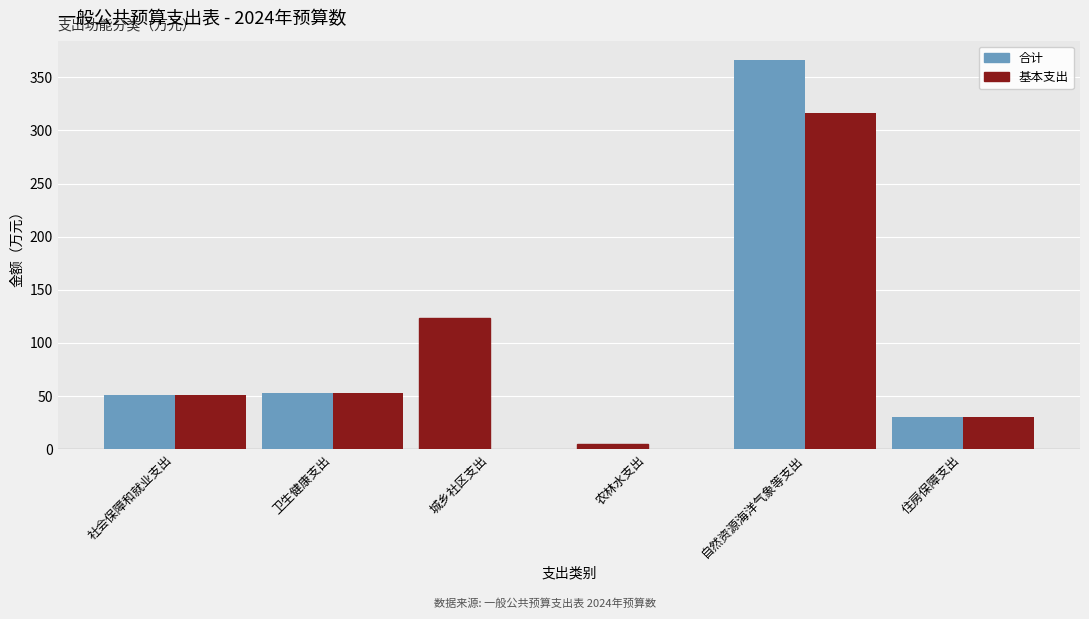

What is the label of the 3rd bar from the left?

城乡社区支出